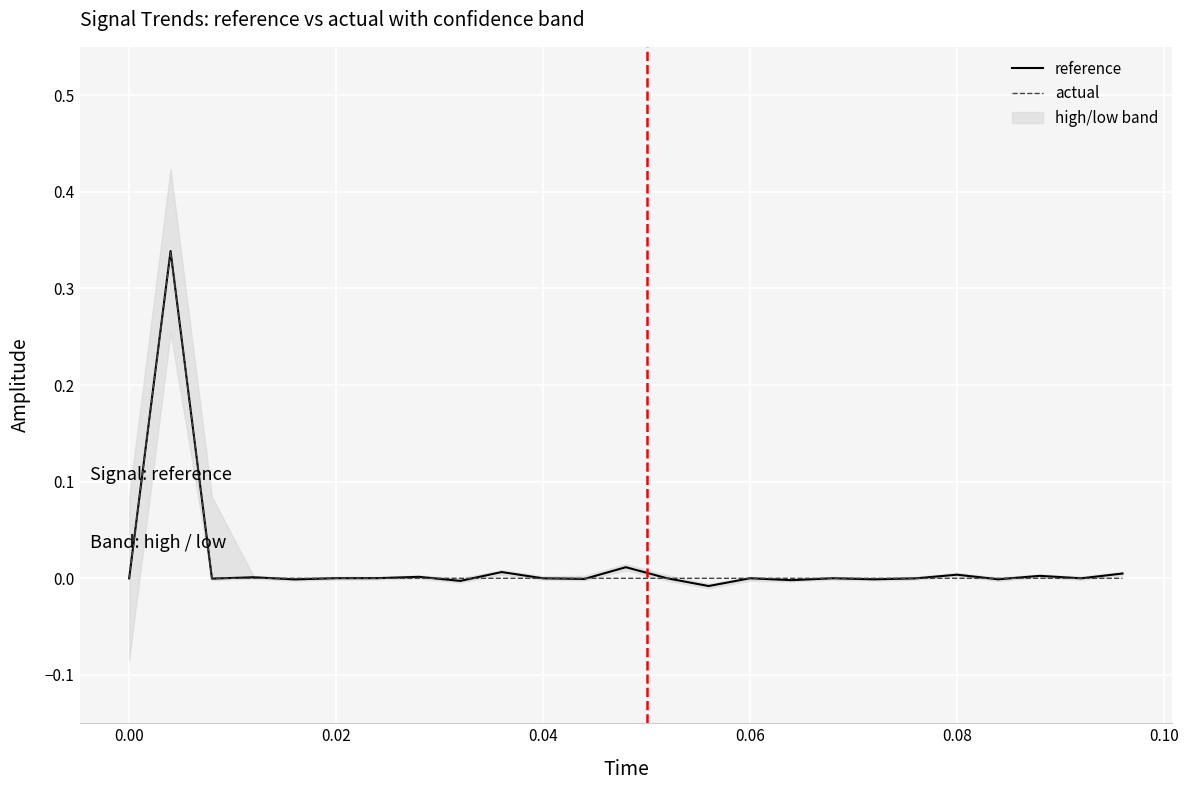

Reading right to left, what are all the values shown in this chart?

reference: 0.0	-0.0	0.0	-0.0	0.0	-0.0	-0.0	0.0	-0.0	0.0	-0.0	-0.0	0.0	-0.0	-0.0	0.0	-0.0	0.0	0.0	0.0	-0.0	0.0	-0.0	0.3	0.0
actual: 0.0	0.0	0.0	0.0	0.0	0.0	0.0	0.0	0.0	0.0	0.0	0.0	0.0	0.0	0.0	0.0	0.0	0.0	0.0	0.0	0.0	0.0	0.0	0.3	0.0